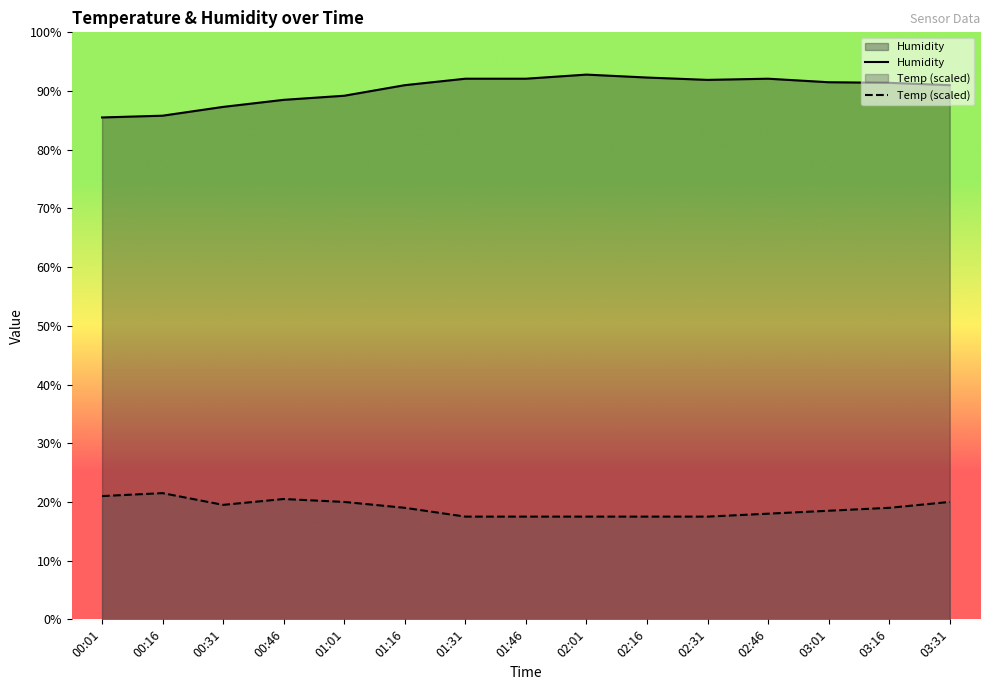

True or false: Temp has a value of 21.0 at 00:01.

True